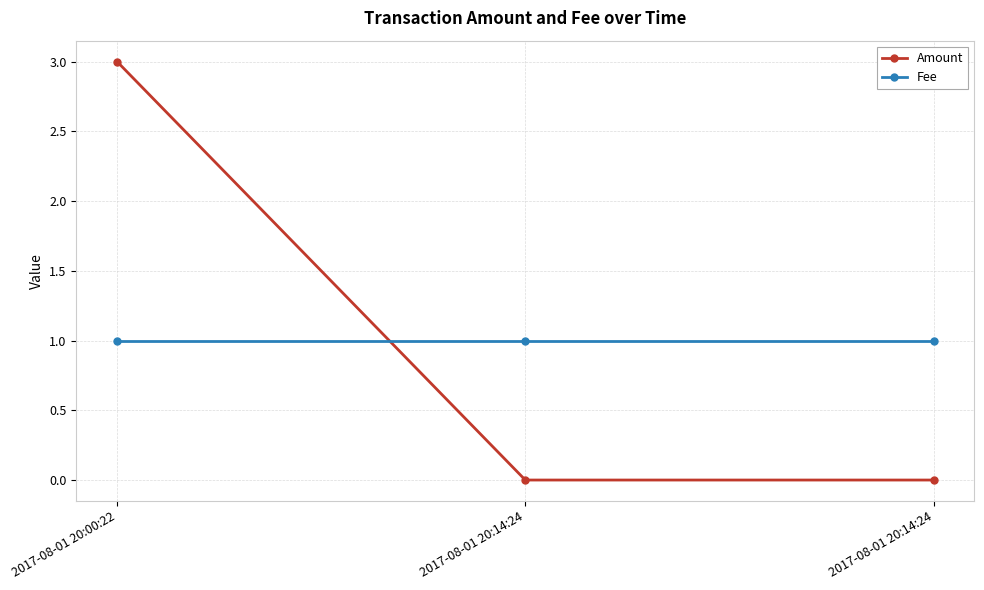

What is the lowest value of the Fee series?

1